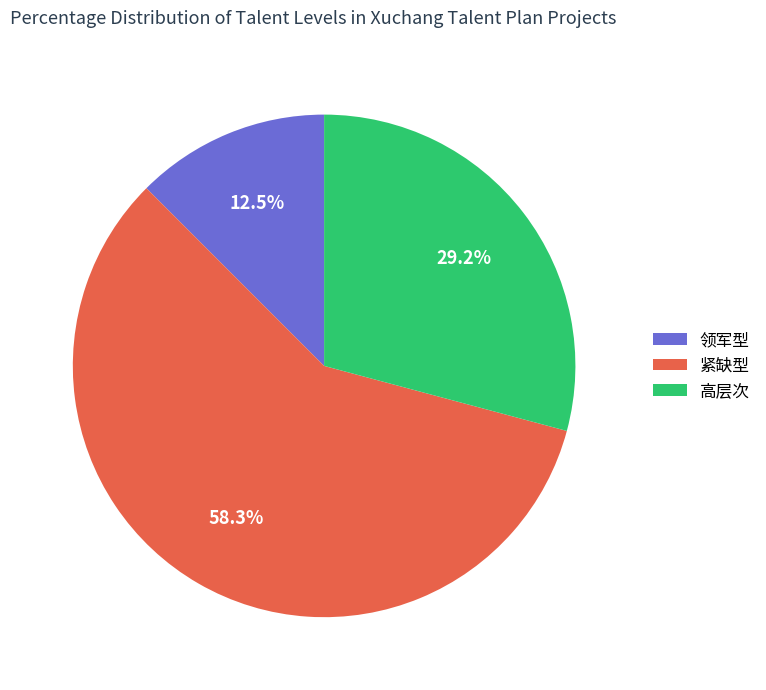

Rank the categories by value from lowest to highest.

领军型, 高层次, 紧缺型